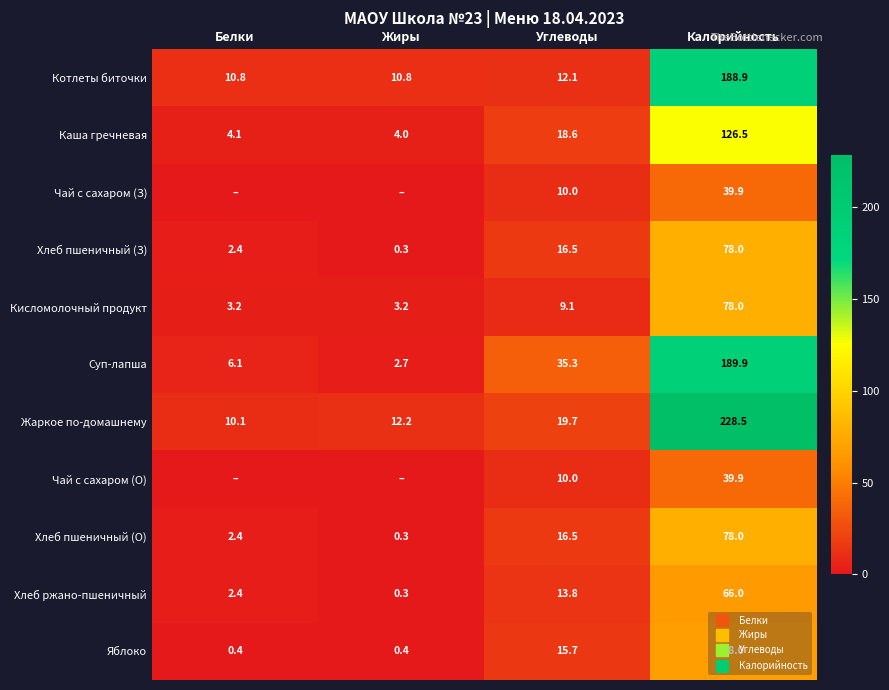

At how many categories does at least one series exceed 59?

1